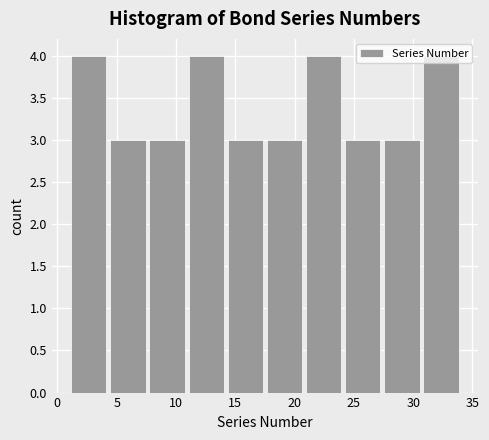

What is the height of the bar covering 30.7 to 34.0 on the x-axis? Neither the bar edges nor the heights are printed on the chart, so give them approximately, as read against the axes.

4